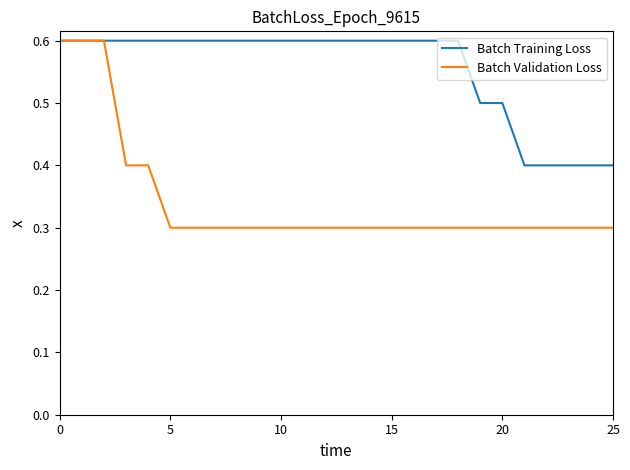

Which series has the largest total across all categories?

Batch Training Loss